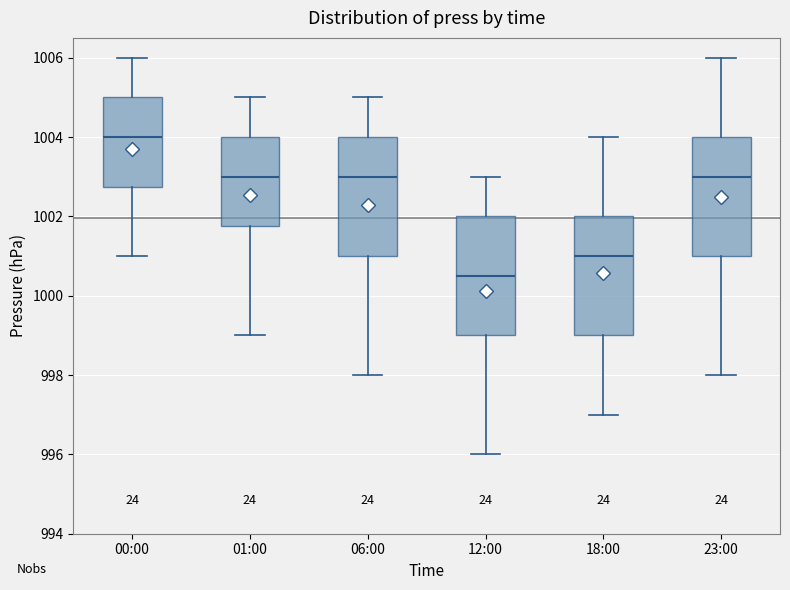

Reading left to right, read every box against the y-axis: the position of its median line, the range the box covers, and the ends of its whiskers. The values are not printed on the chart, so give them approximately, as read against the axis.

00:00: median 1004.0, box 1002.8 to 1005.0, whiskers 1001.0 to 1006.0
01:00: median 1003.0, box 1001.8 to 1004.0, whiskers 999.0 to 1005.0
06:00: median 1003.0, box 1001.0 to 1004.0, whiskers 998.0 to 1005.0
12:00: median 1000.6, box 999.0 to 1002.0, whiskers 996.0 to 1003.0
18:00: median 1001.0, box 999.0 to 1002.0, whiskers 997.0 to 1004.0
23:00: median 1003.0, box 1001.0 to 1004.0, whiskers 998.0 to 1006.0